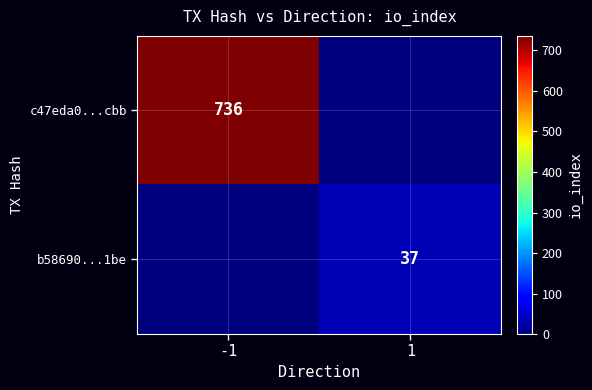

True or false: c47eda0...cbb has a value of 1212 at -1.

False